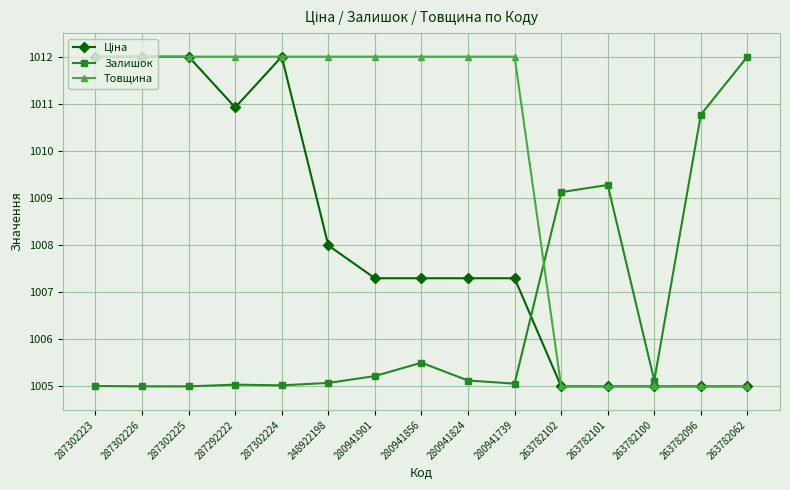

What is the spread (max minus min) of values at 287302226?

7.0